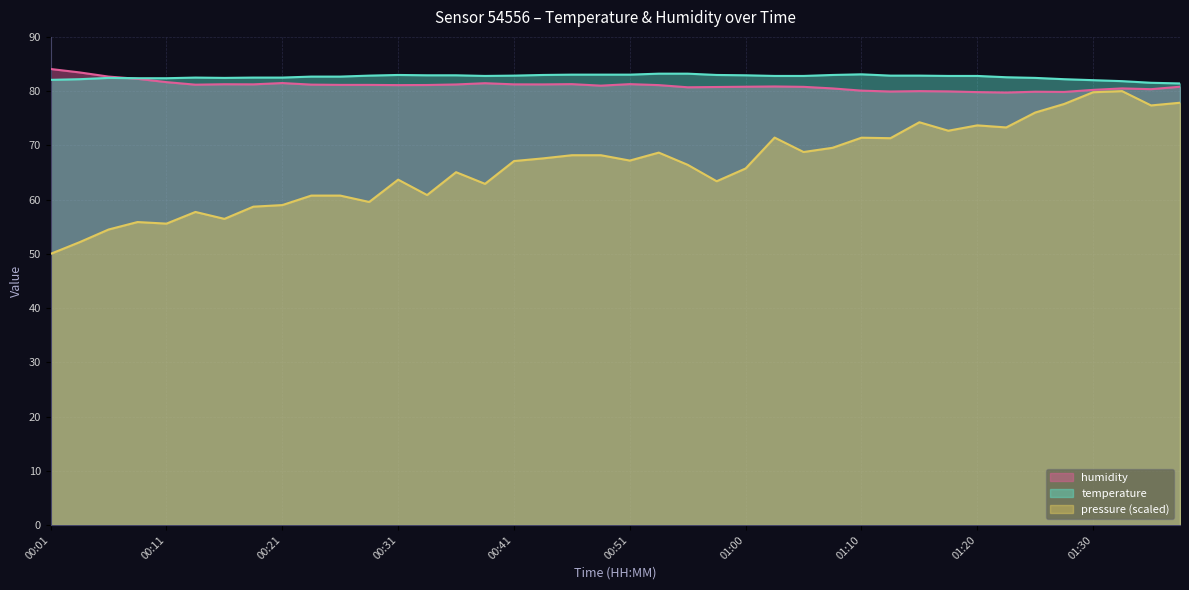

At which category does temperature reach its first local peak?

00:06